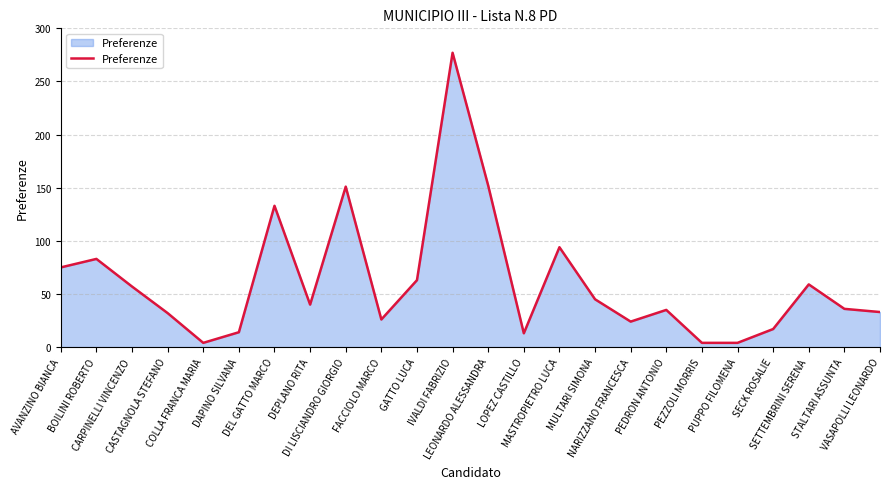

What is the maximum value shown in the chart?

277